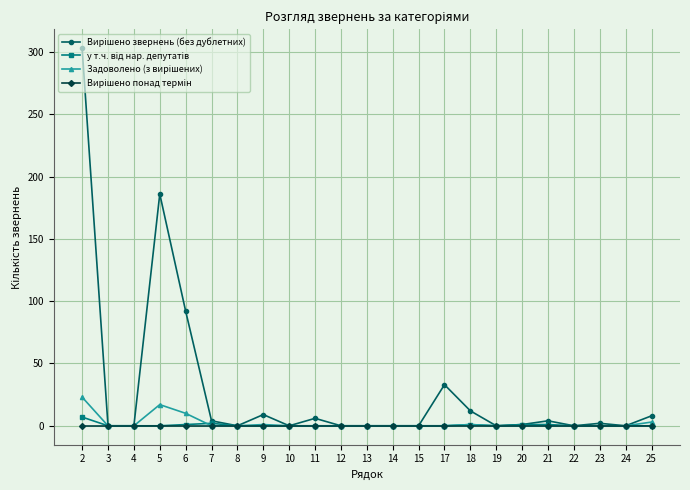

What is the greatest value displayed?

303